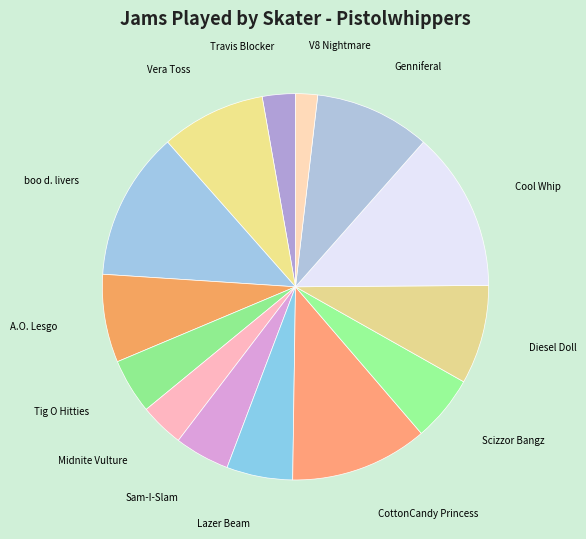

Approximately how many times larger is the value at A.O. Lesgo compared to CottonCandy Princess?

0.6